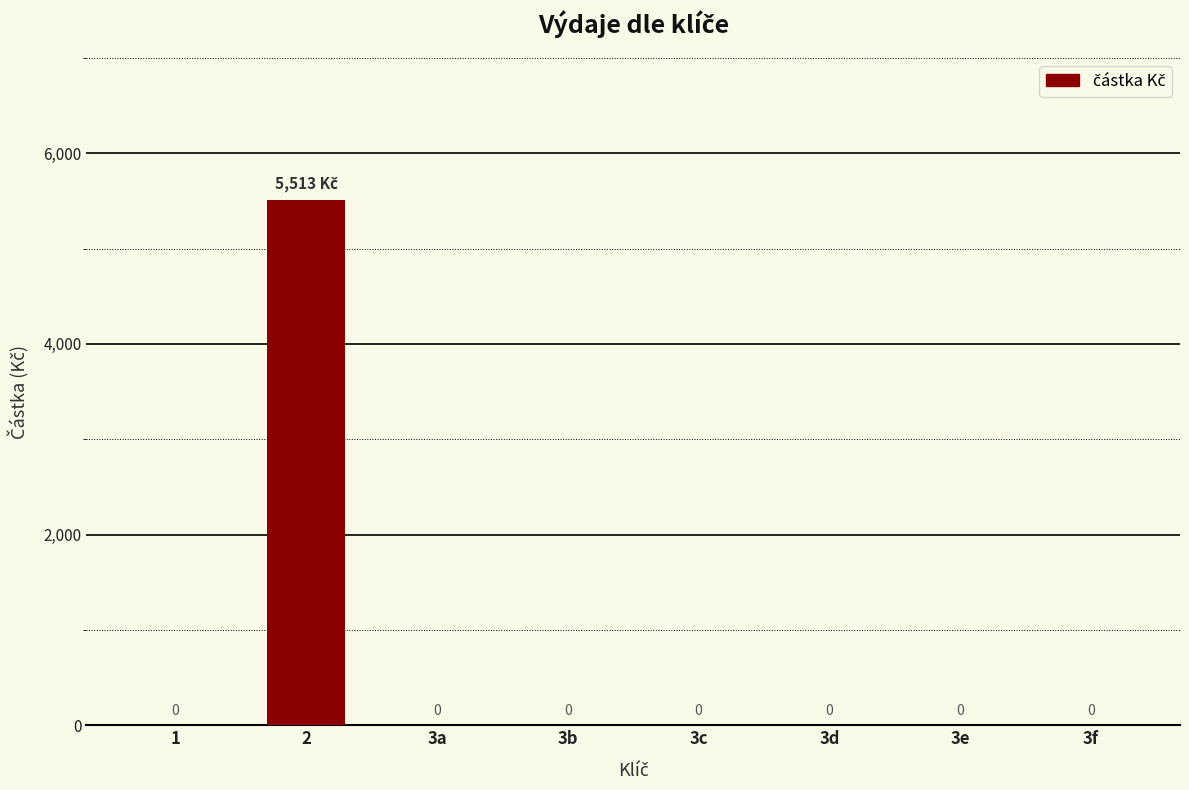

The chart shows a value of -2778 at 3e. True or false?

False